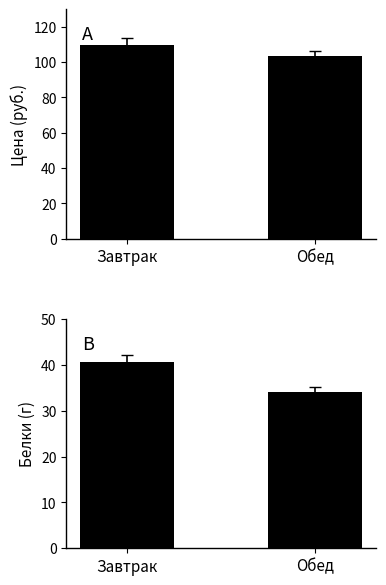

Which series has the largest total across all categories?

Цена